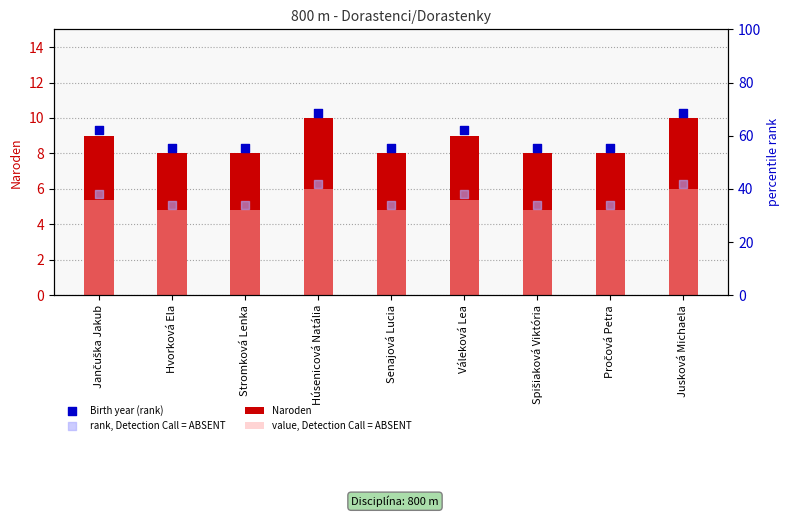

Which series has the widest spread of Y values?

Naroden